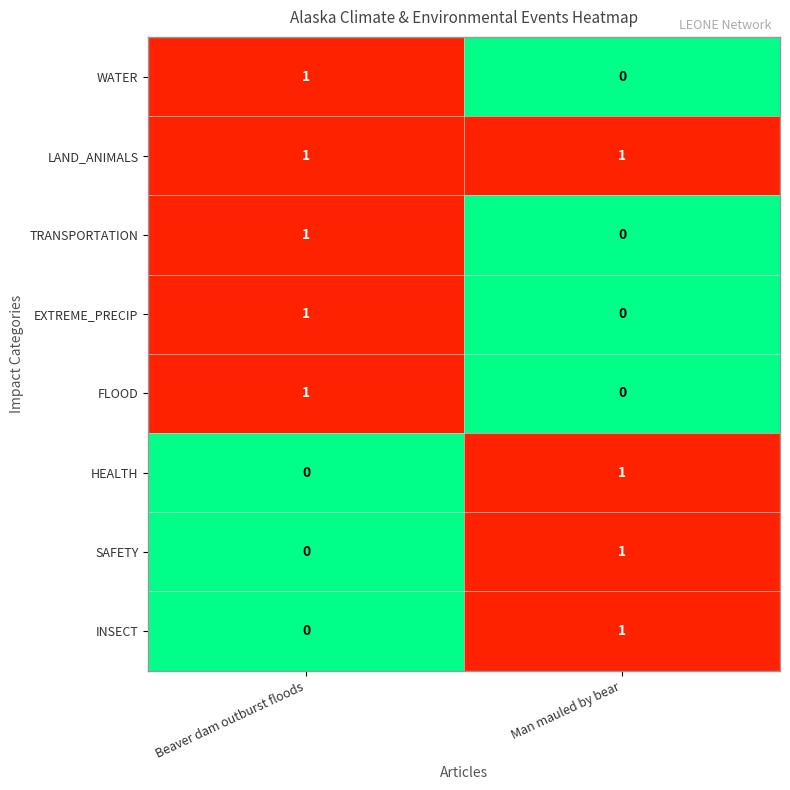

At which label is WATER closest to 0?

Man mauled by bear